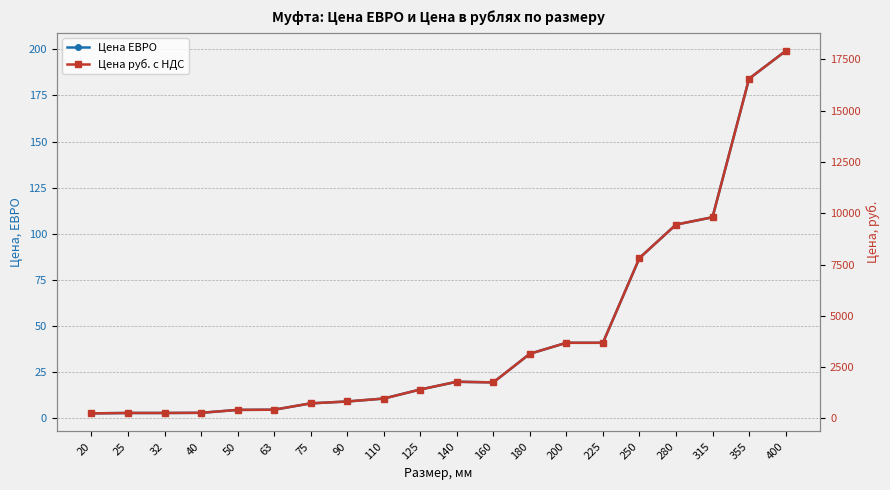

What is the value of the Цена ЕВРО point at the 16th from the left?

86.9